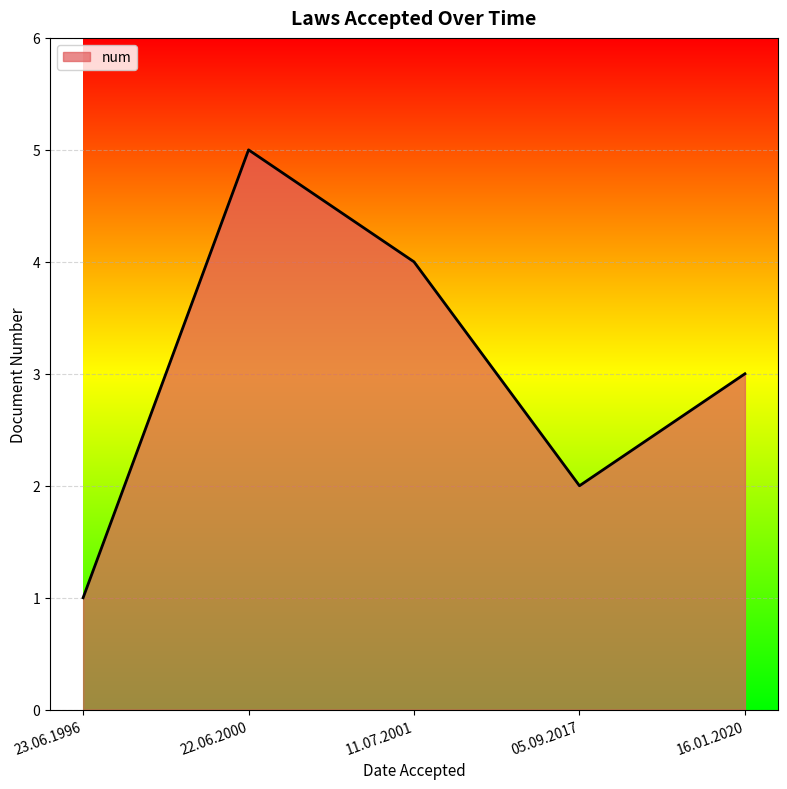

True or false: the data has more than 1 interior local peaks.

False